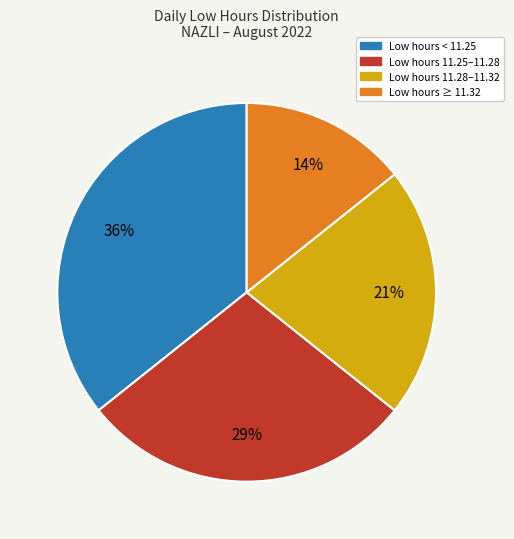

To the nearest percent, what is the average slice percentage?

25%